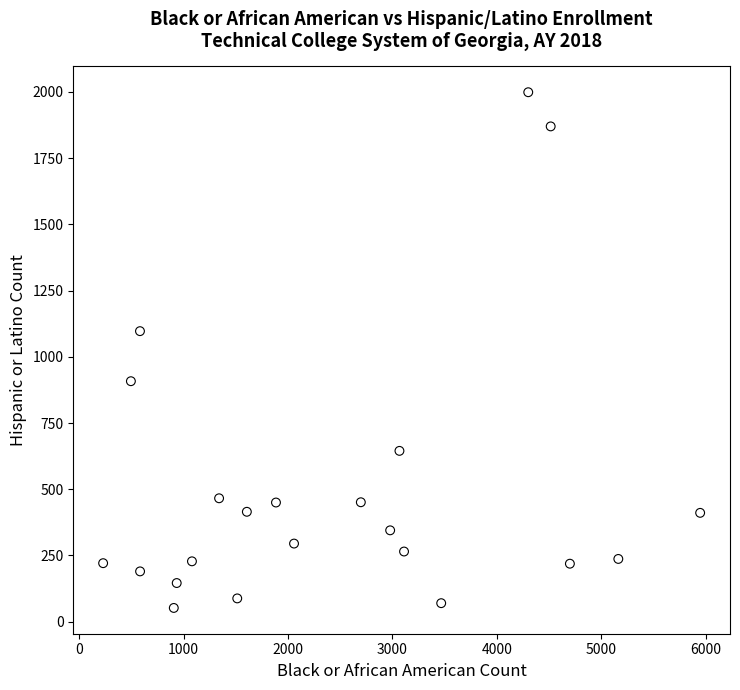

What is the range of X values (max minus min)?

5720